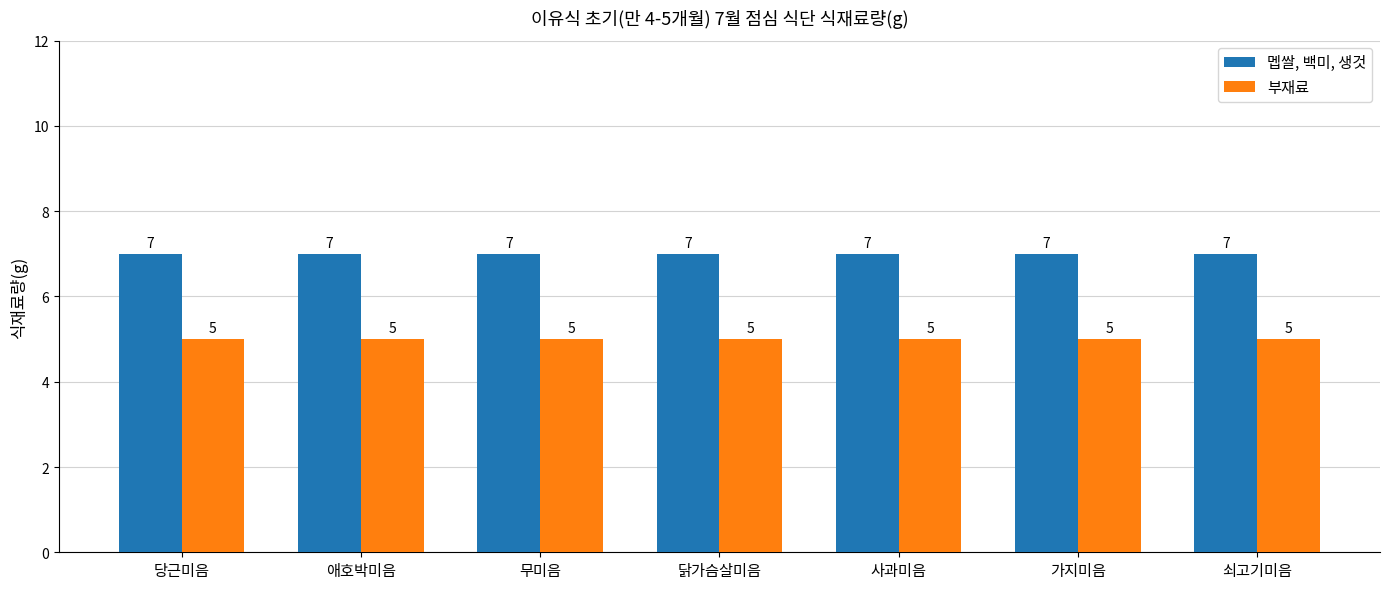

What is the average value of the 부재료 series?

5